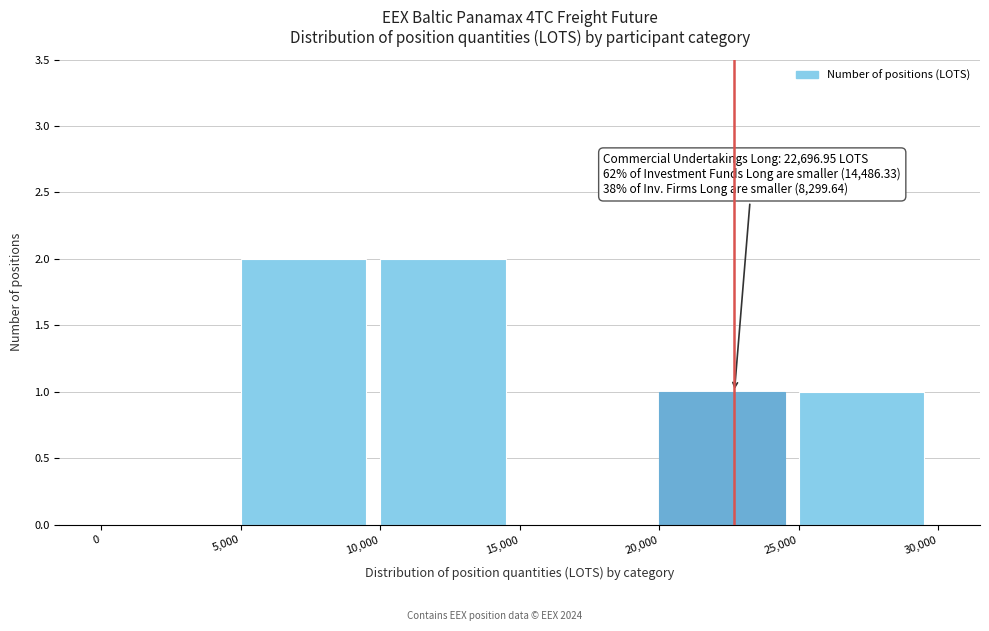

Reading left to right, what are all the values shown in this chart?

0=0	5,000=2	10,000=2	15,000=0	20,000=1	25,000=1